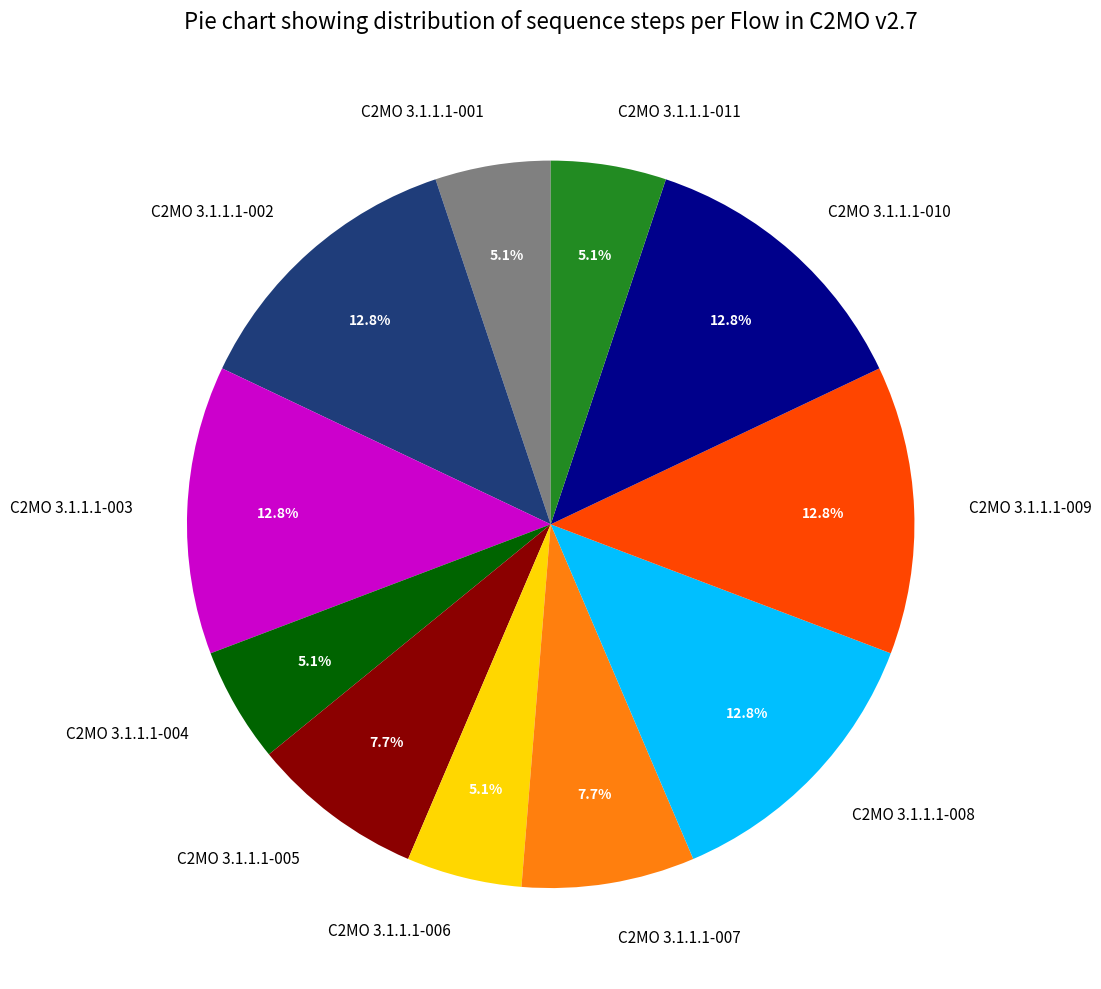

Does C2MO 3.1.1.1-002 account for over 50% of the chart?

No